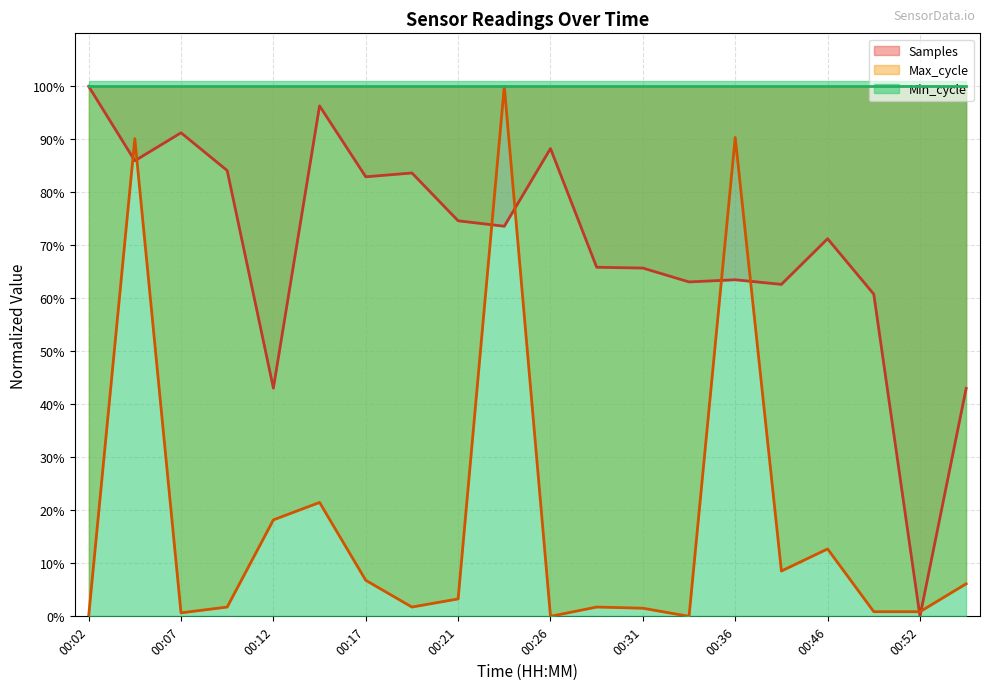

The value of Samples at 00:46 is 26.0. True or false?

False